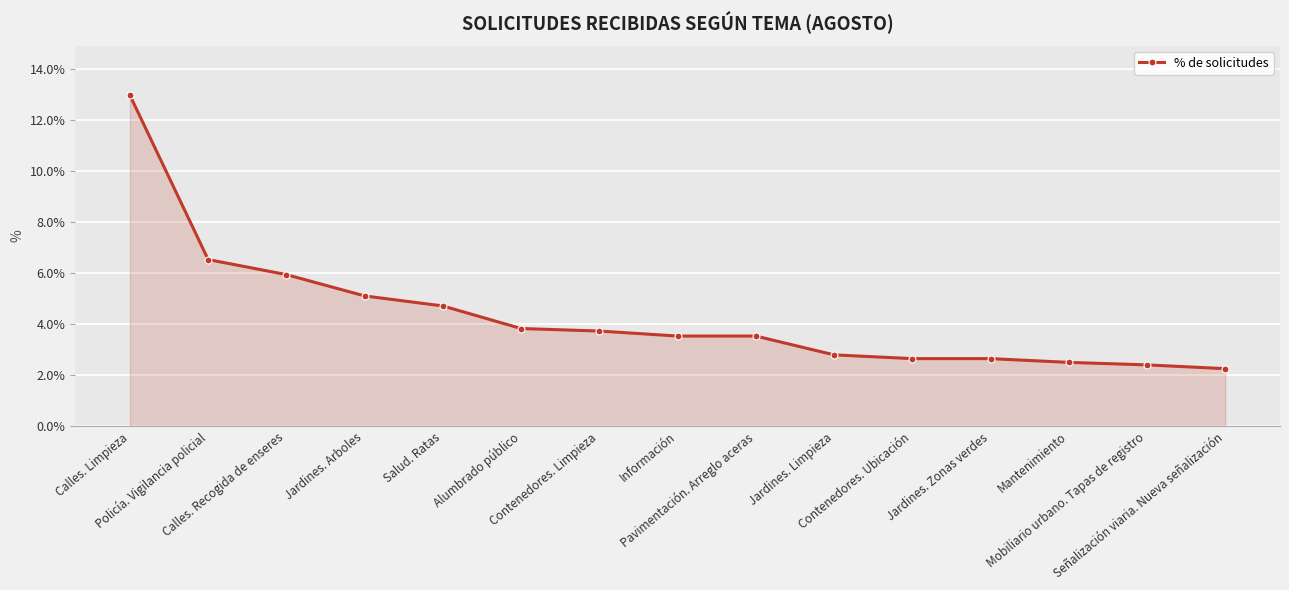

At which category does the chart reach its peak across all series?

Calles. Limpieza